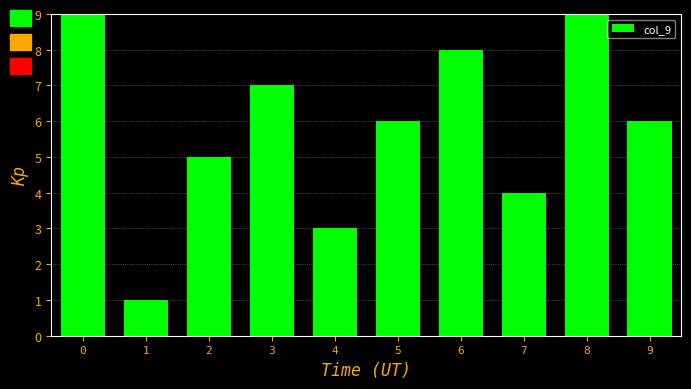

Reading left to right, list all the values displayed in this chart.

0=9	1=1	2=5	3=7	4=3	5=6	6=8	7=4	8=9	9=6